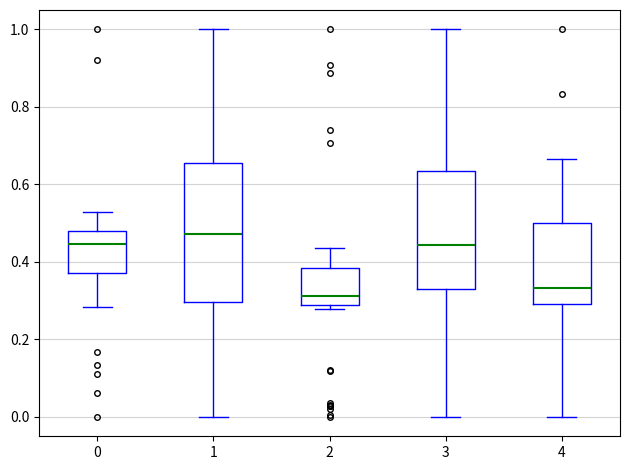

Reading left to right, transcribe this box plot: for each box, give where its median line is, the range the box spans, and where its two whiskers end, as read against the y-axis. The values are not printed on the chart, so give them approximately, as read against the axis.

0: median 0.44, box 0.38 to 0.48, whiskers 0.28 to 0.52
1: median 0.48, box 0.30 to 0.66, whiskers 0.00 to 1.00
2: median 0.32, box 0.28 to 0.38, whiskers 0.28 (just below the box's lower edge) to 0.44
3: median 0.44, box 0.32 to 0.64, whiskers 0.00 to 1.00
4: median 0.34, box 0.30 to 0.50, whiskers 0.00 to 0.66